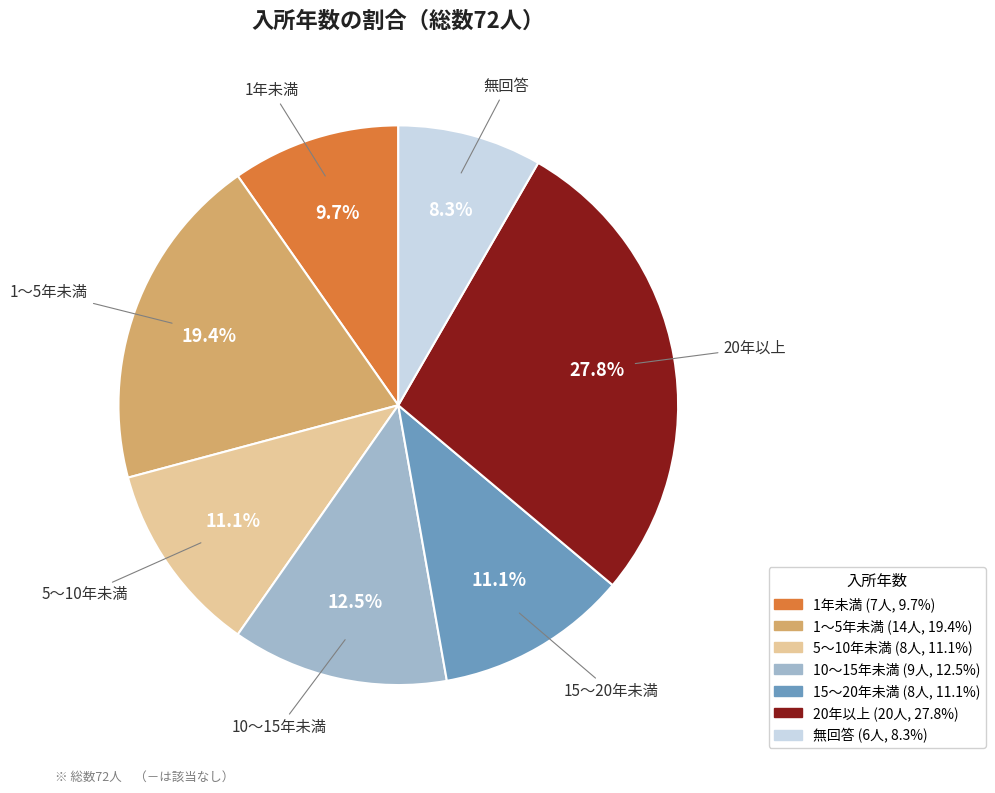

Is the sum of 15～20年未満 and 10～15年未満 greater than half?

No